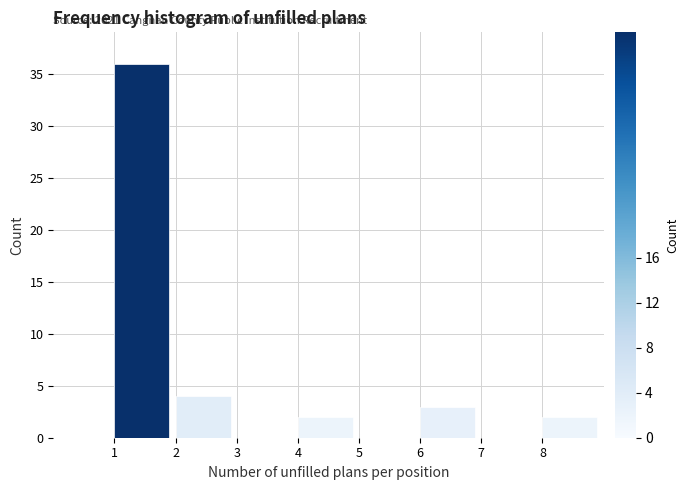

Which range on the x-axis has the tallest bar?

1 to 2